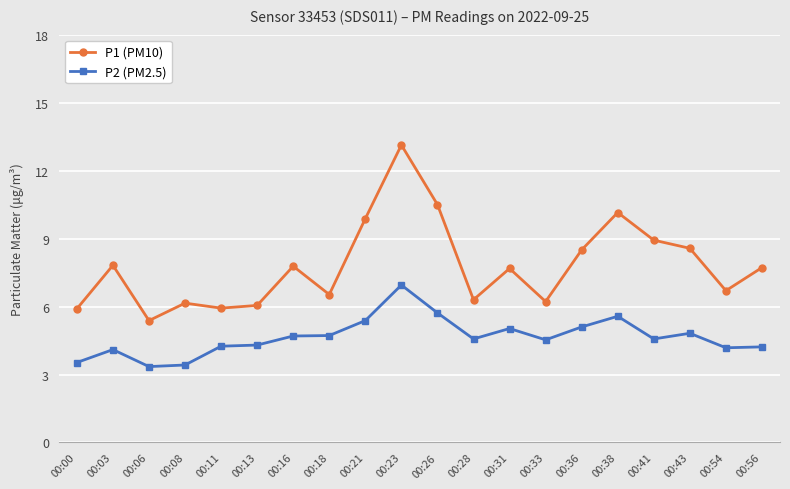

Which series has the largest range (max minus min)?

P1 (PM10)